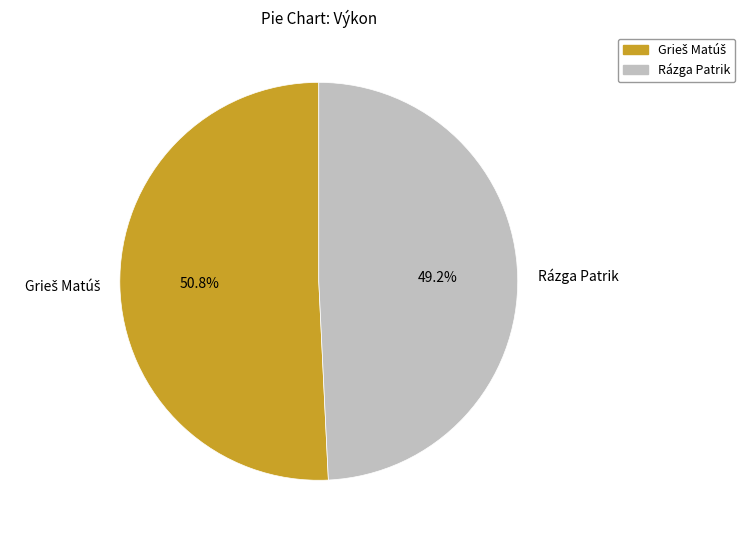

What is the smallest slice in the pie chart?

Rázga Patrik